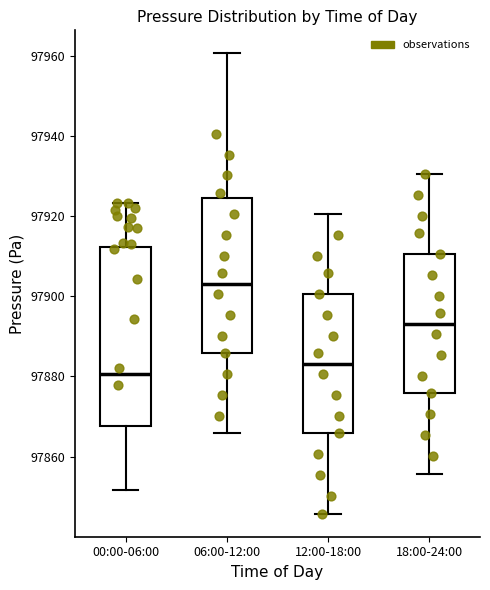

Which box's median line is the highest?

06:00-12:00